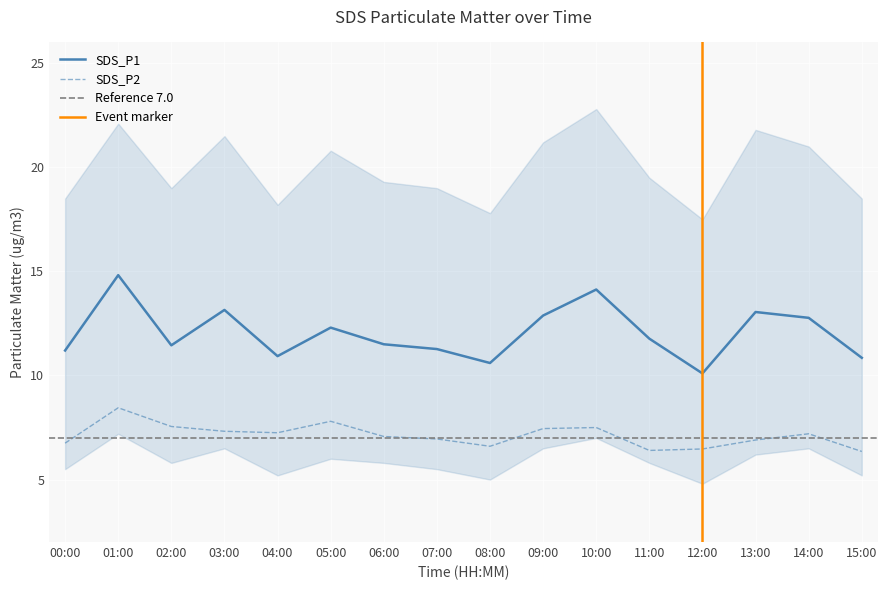

Reading left to right, what are all the values shown in this chart?

SDS_P1: 11.2	14.8	11.4	13.2	10.9	12.3	11.5	11.3	10.6	12.9	14.1	11.8	10.1	13.1	12.8	10.8
SDS_P2: 6.8	8.4	7.5	7.3	7.2	7.8	7.1	7.0	6.6	7.5	7.5	6.4	6.5	6.9	7.2	6.3